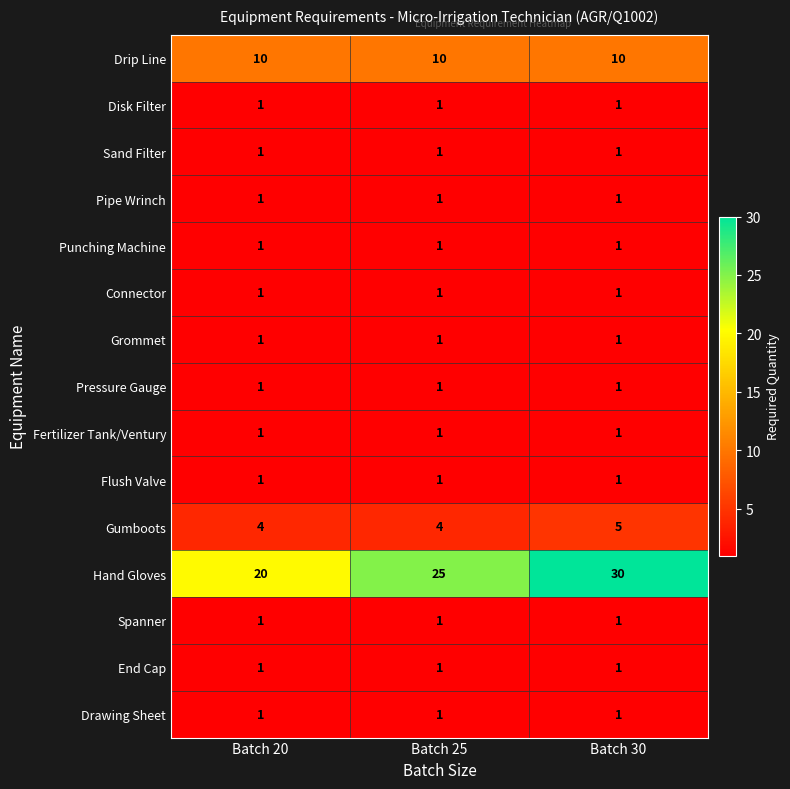

Is it true that Punching Machine equals 2 at Batch 25?

False